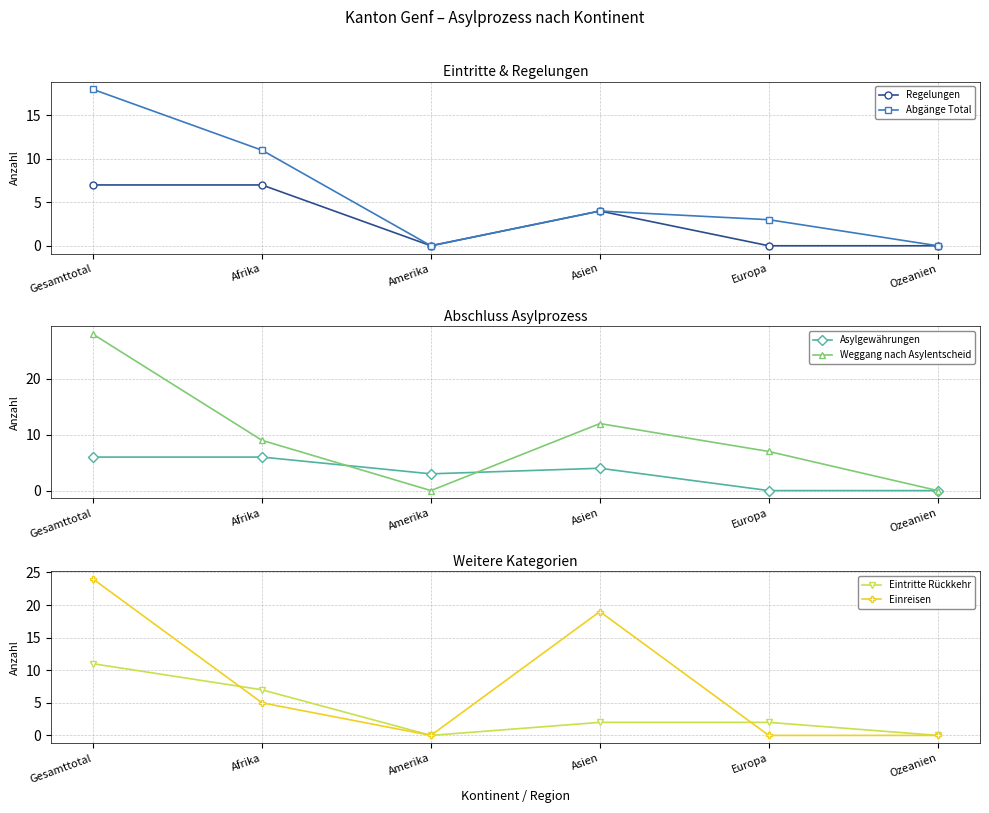

Does the chart have visible grid lines?

Yes